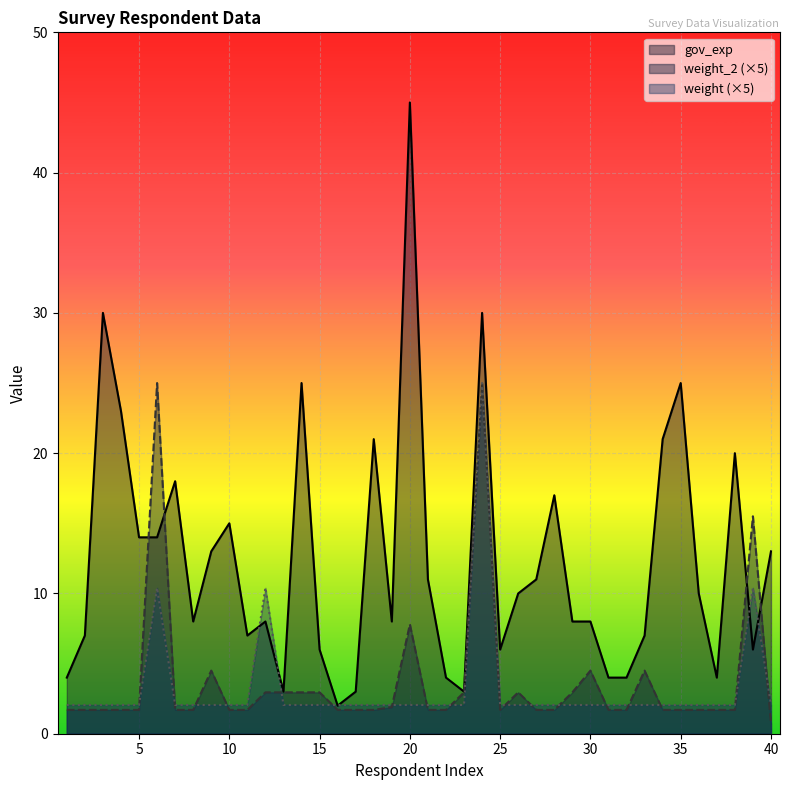

How many categories are shown in the chart?

40